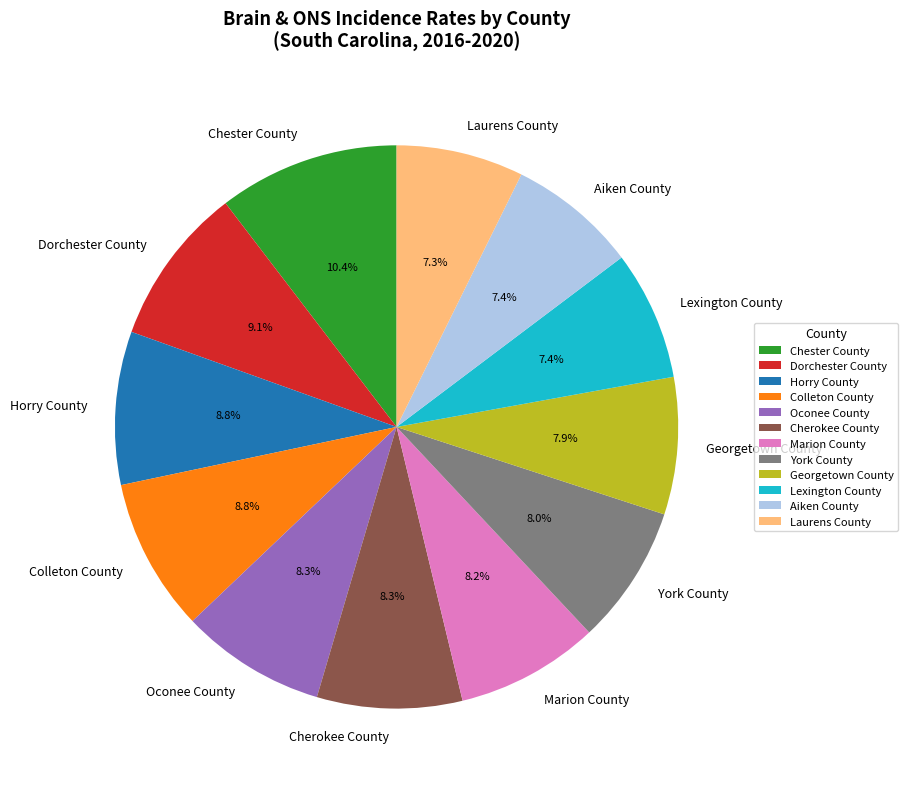

Which category has the biggest portion of the pie?

Chester County